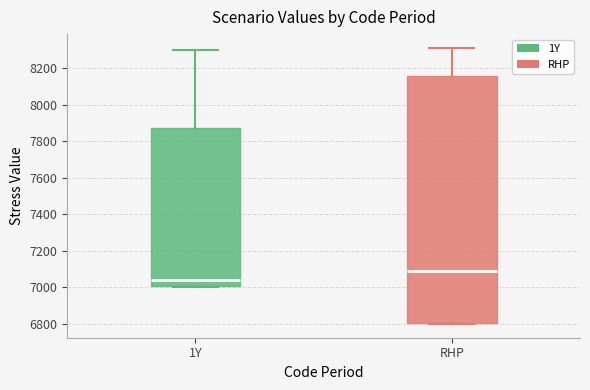

Where does the upper whisker of the box for RHP end on the y-axis? The values are not printed on the chart, so give them approximately, as read against the axis.

8320